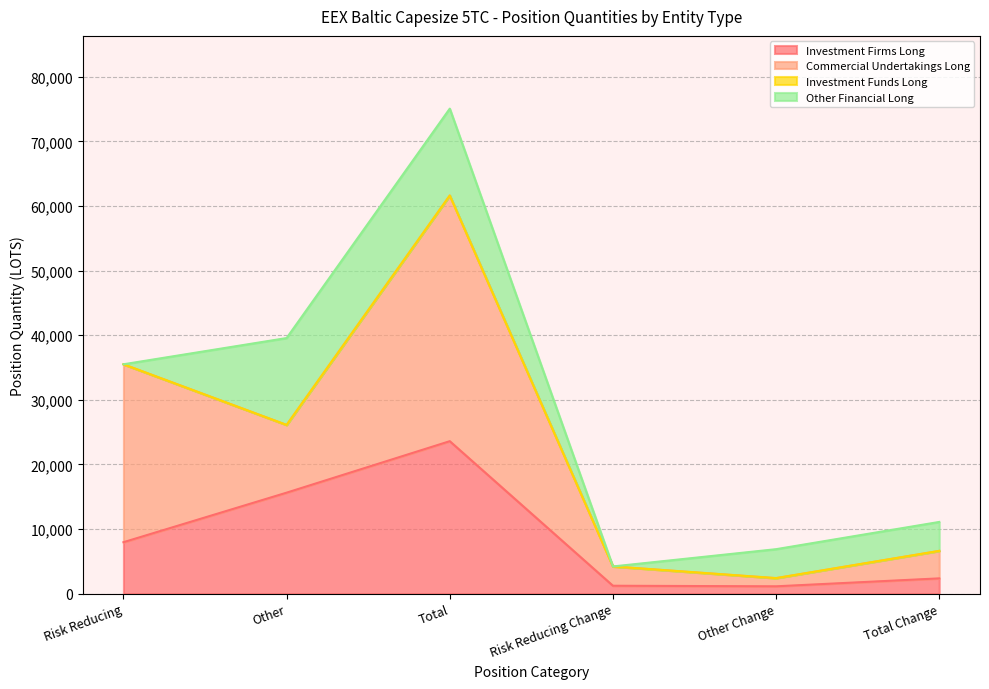

At Other Change, list the series in order from largest to smallest.

Other Financial Long, Commercial Undertakings Long, Investment Firms Long, Investment Funds Long